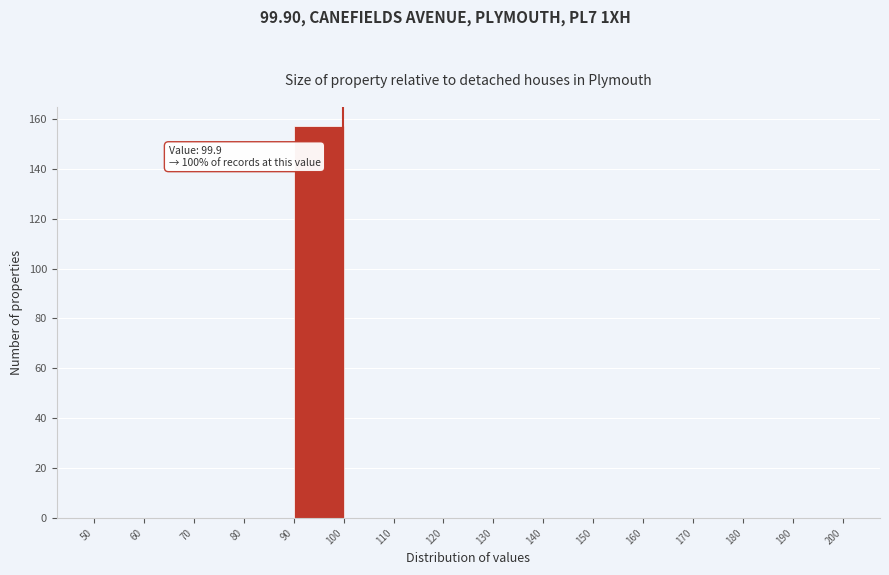

Which range on the x-axis has the tallest bar?

90 to 100